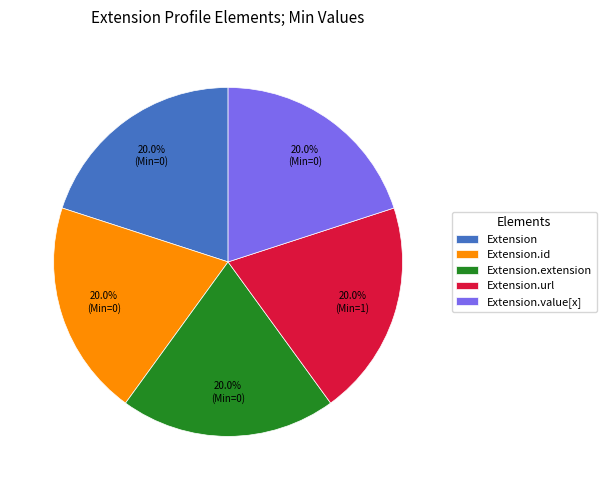

Approximately how many times larger is the value at Extension.url compared to Extension.id?

1.0